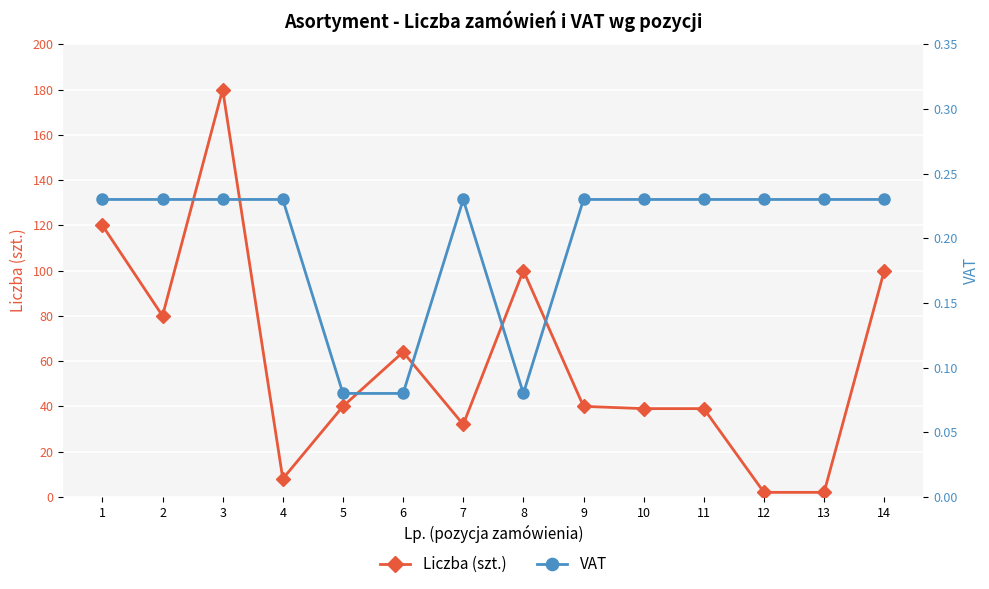

The VAT series shows 0.2 at 12. True or false?

True